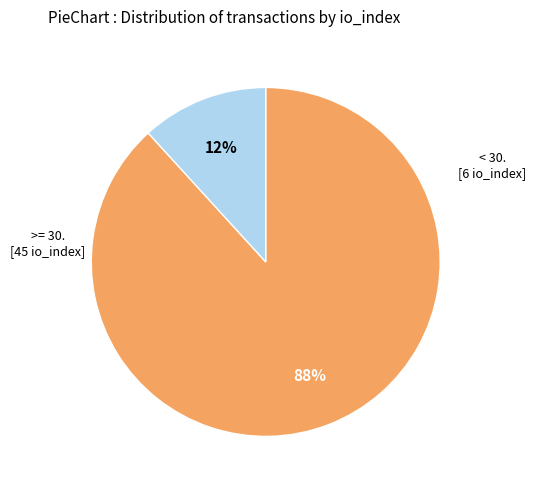

How many segments does this pie chart have?

2